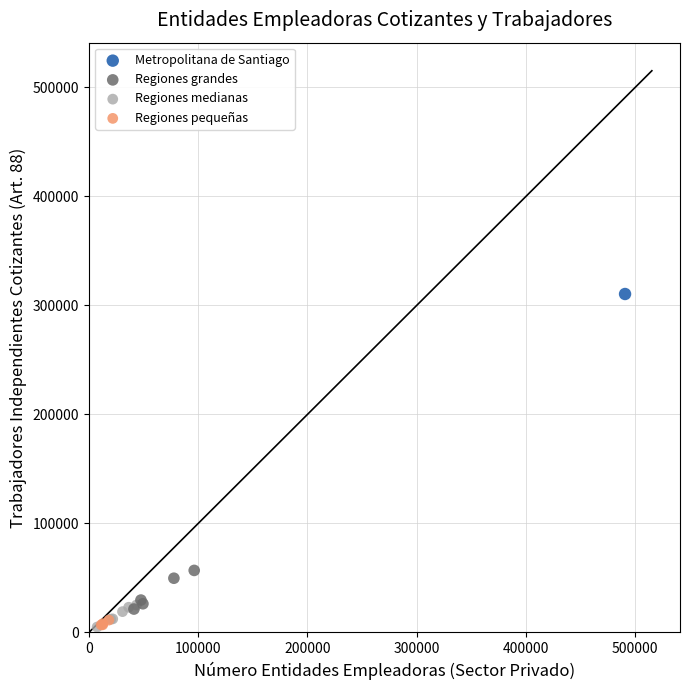

What are all the series names shown in the legend?

Metropolitana de Santiago, Regiones grandes, Regiones medianas, Regiones pequeñas